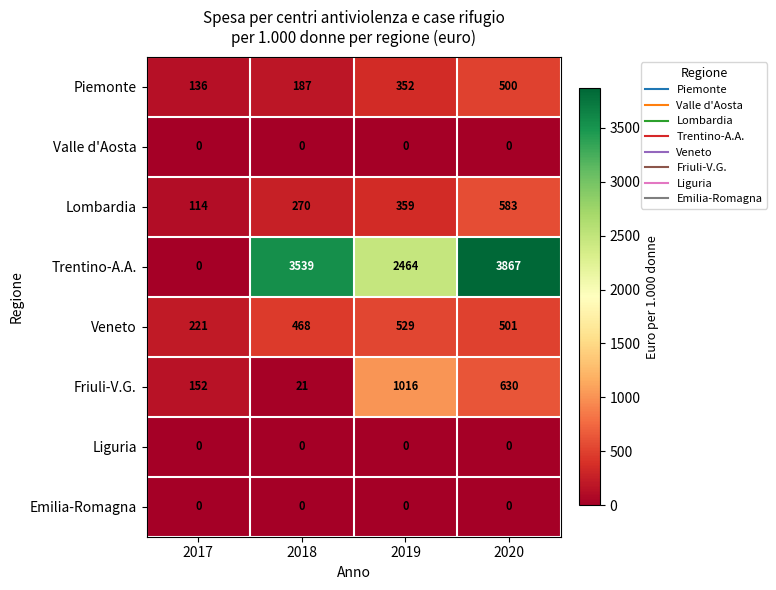

What is the difference between the maximum and second lowest values in the Piemonte series?

313